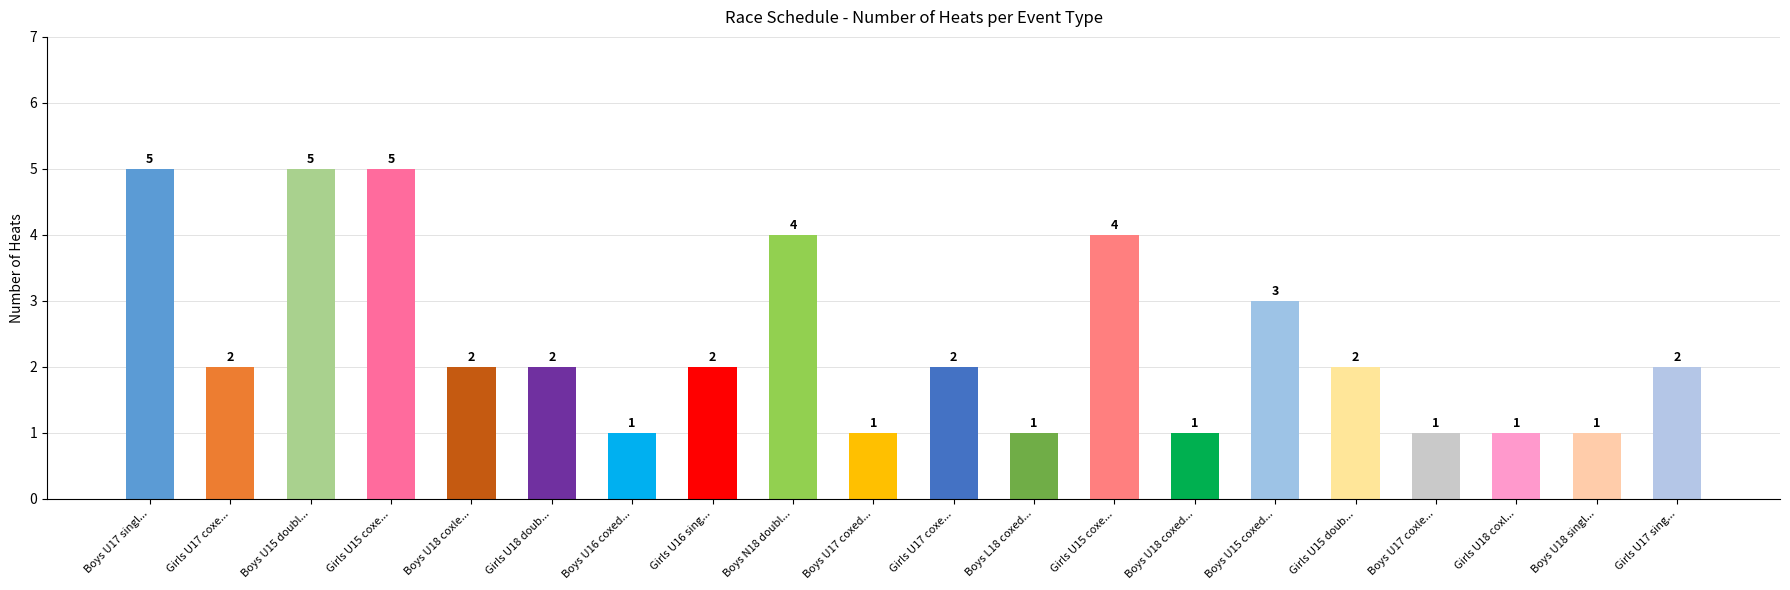

List the labels in order of value, smallest first.

Boys U16 coxed..., Boys U17 coxed..., Boys L18 coxed..., Boys U18 coxed..., Boys U17 coxle..., Girls U18 coxl..., Boys U18 singl..., Girls U17 coxe..., Boys U18 coxle..., Girls U18 doub..., Girls U16 sing..., Girls U17 coxe..., Girls U15 doub..., Girls U17 sing..., Boys U15 coxed..., Boys N18 doubl..., Girls U15 coxe..., Boys U17 singl..., Boys U15 doubl..., Girls U15 coxe...